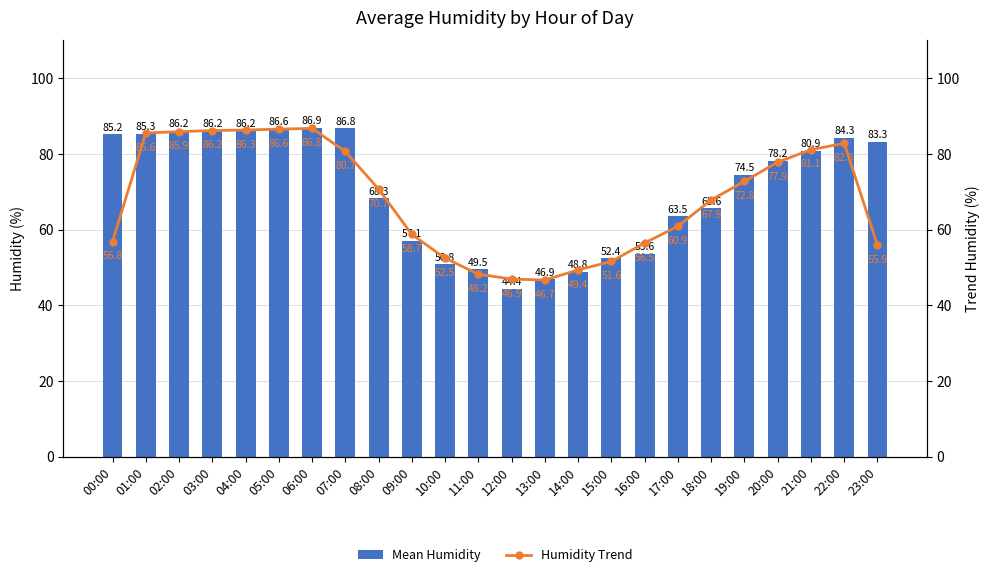

At which category is the sum across all series the highest?

06:00